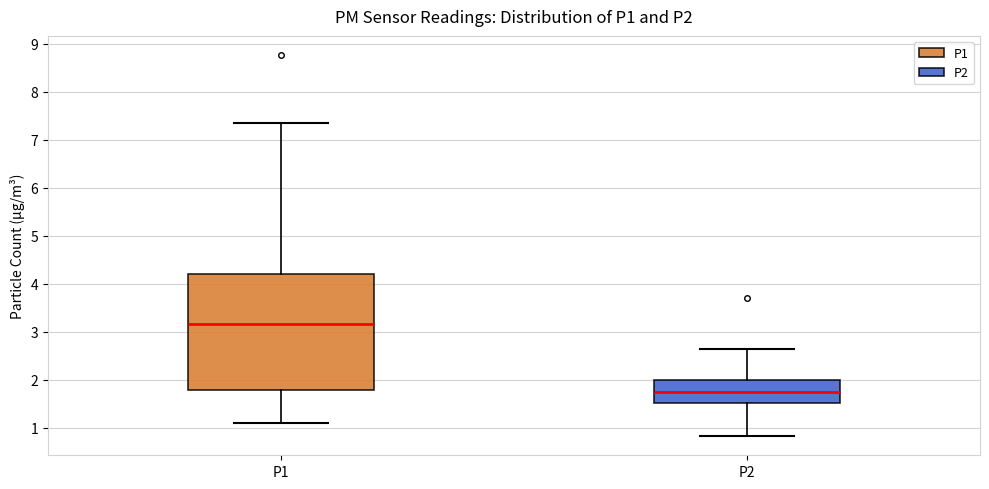

Comparing the boxes themselves (not the whiskers), which one is the tallest?

P1